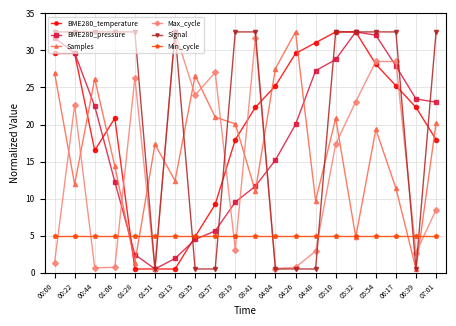

In Samples, how many points are lower than both neighbors (excluding endpoints)?

7